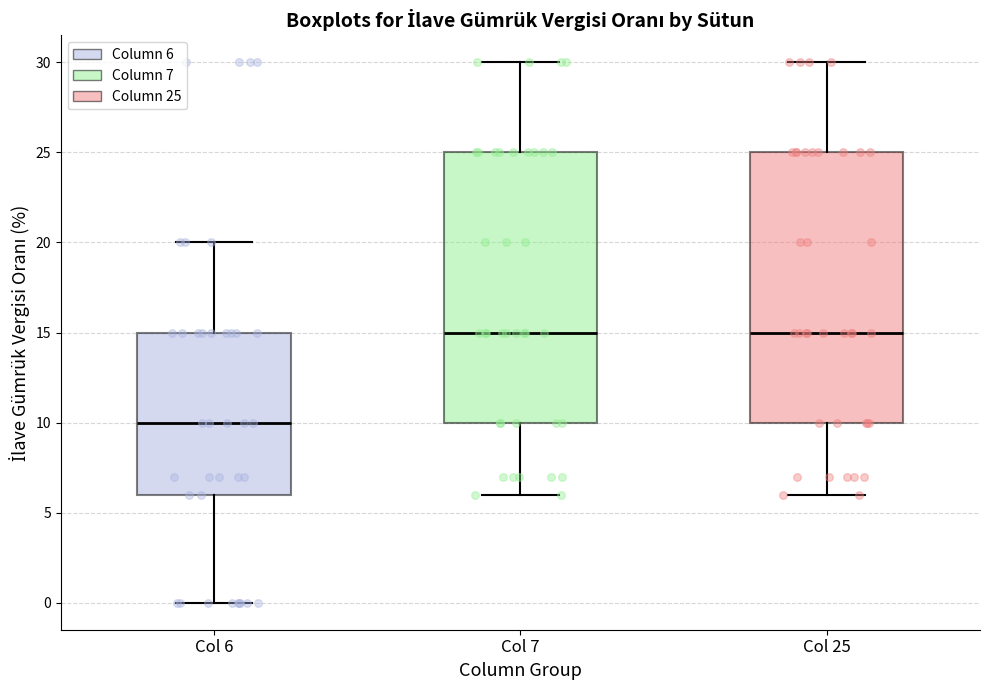

Which box's median line is the lowest?

Col 6